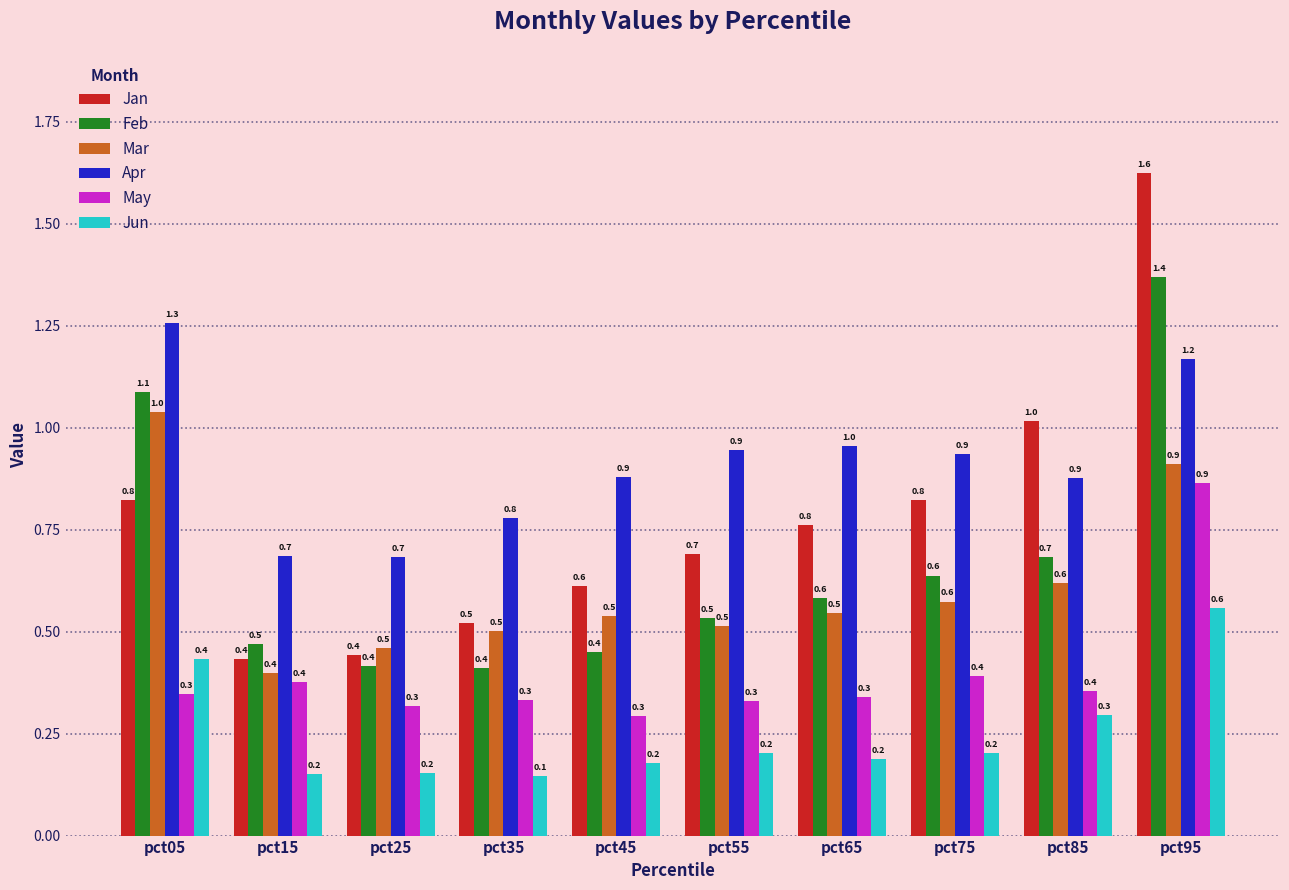

What is the value of the Apr bar at the 4th from the left?

0.8